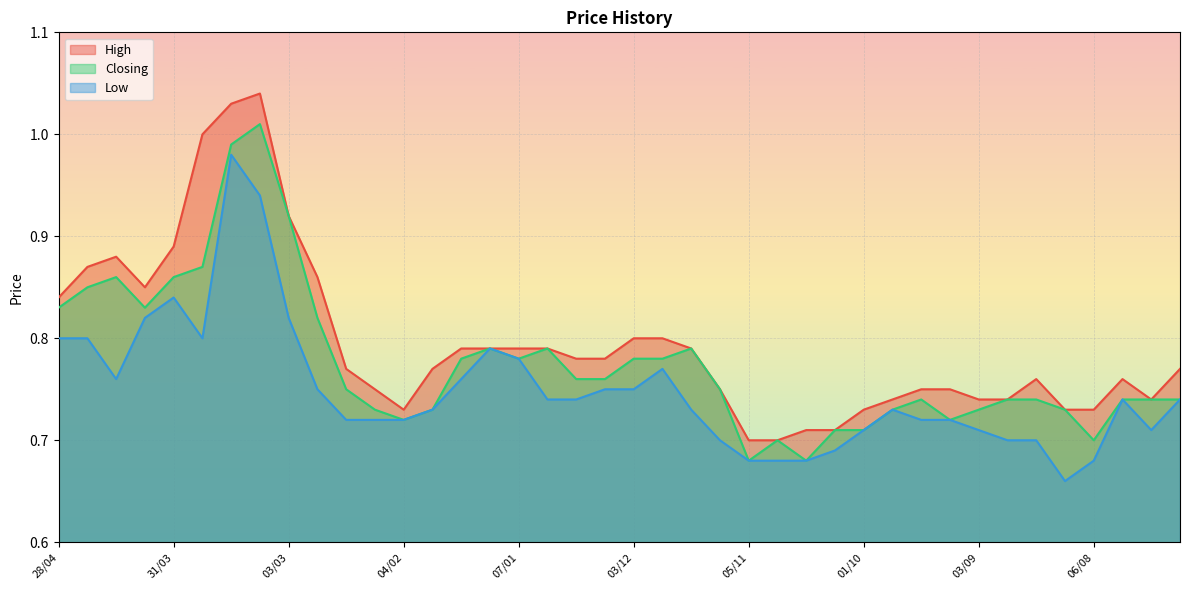

Rank the categories by High value from highest to lowest.

10/03, 17/03, 24/03, 03/03, 31/03, 14/04, 21/04, 25/02, 07/04, 28/04, 03/12, 26/11, 21/01, 14/01, 07/01, 31/12, 19/11, 24/12, 17/12, 18/02, 28/01, 16/07, 20/08, 30/07, 11/02, 12/11, 17/09, 10/09, 24/09, 03/09, 27/08, 23/07, 04/02, 01/10, 13/08, 06/08, 22/10, 08/10, 05/11, 29/10